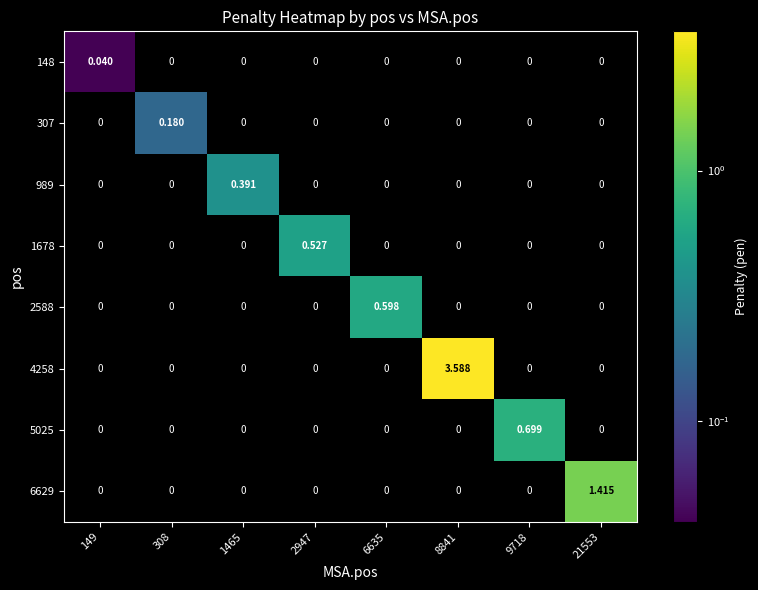

Is the value of 5025 at 9718 greater than the value of 307 at 2947?

Yes